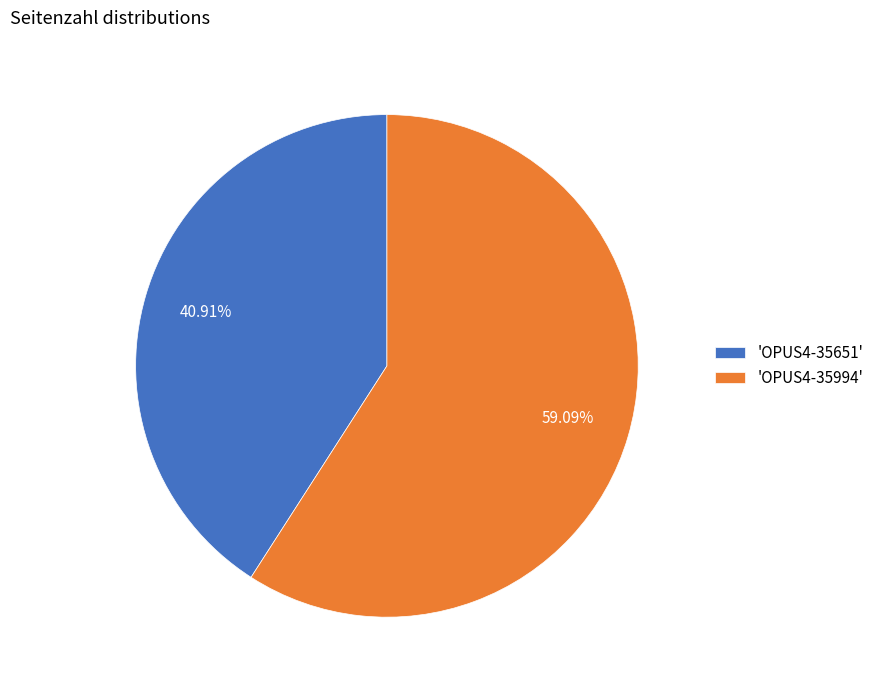

What is the ratio of the value at 'OPUS4-35994' to the value at 'OPUS4-35651'?

1.4